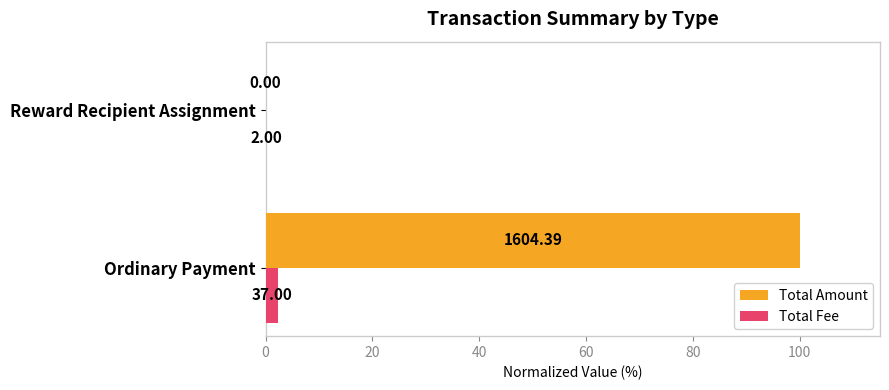

At how many categories does at least one series exceed 24?

1